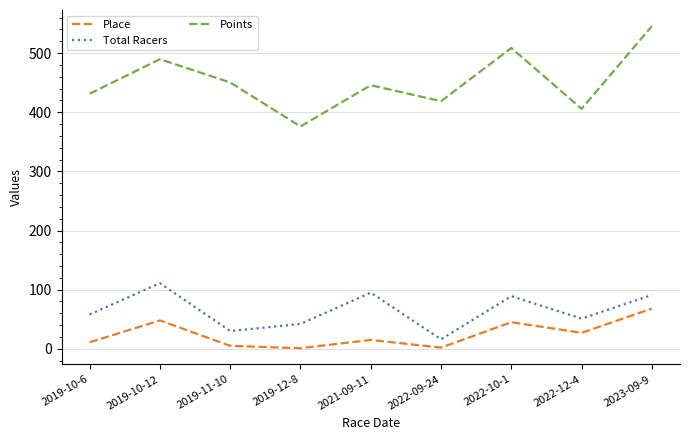

Which series has the widest spread of values?

Points